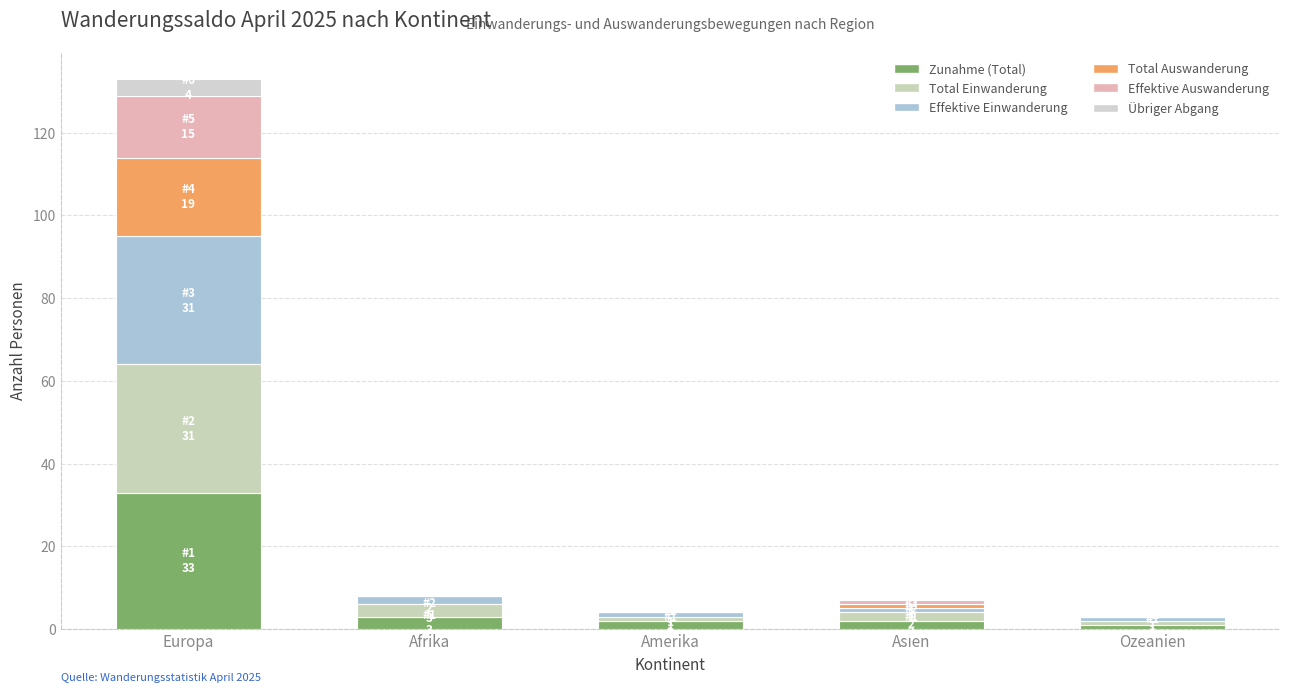

What is the label of the 3rd bar from the left?

Amerika